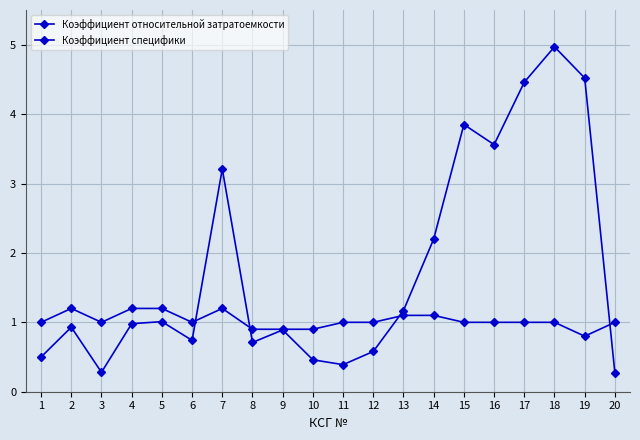

Is this an area chart (filled region under the line)?

No